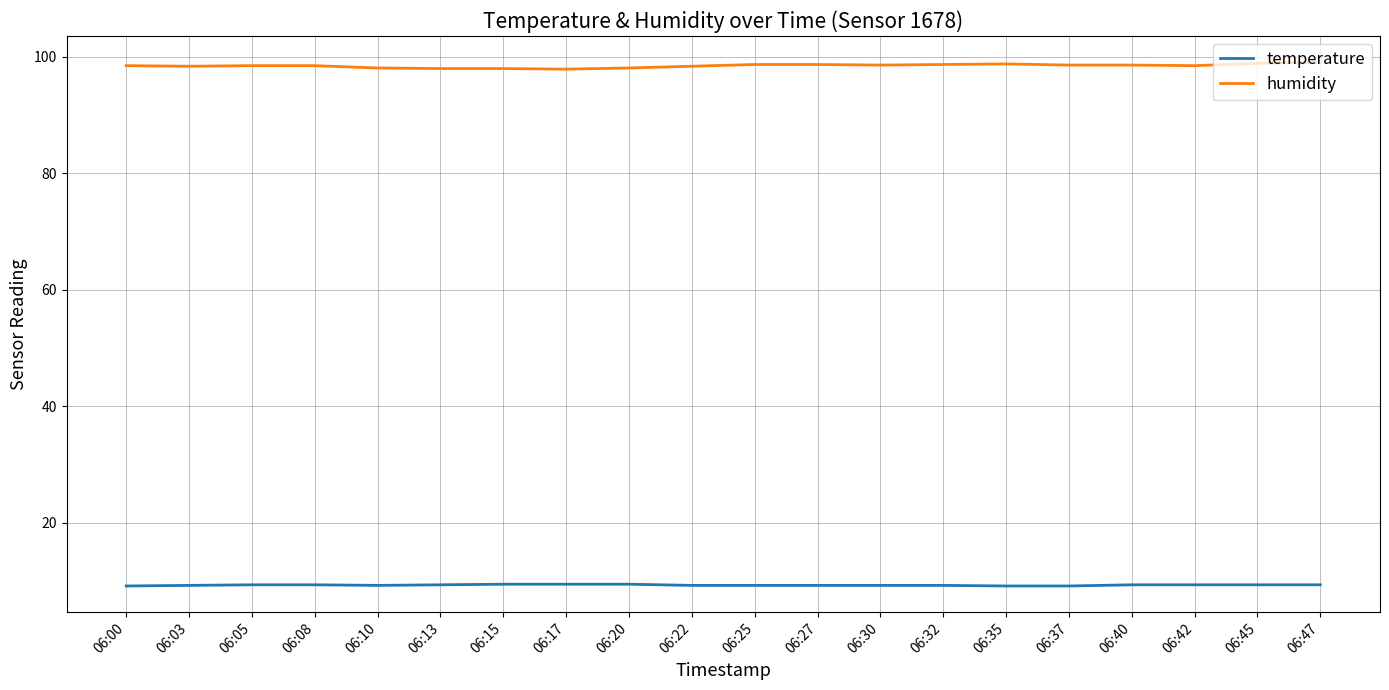

Rank the series by their maximum value, from lowest to highest.

temperature, humidity